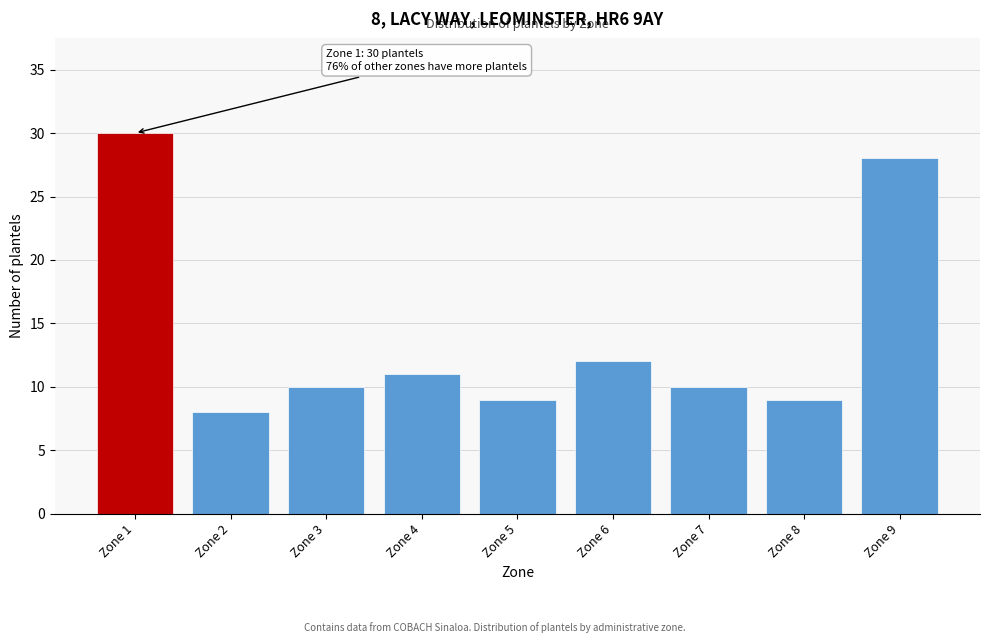

Reading left to right, transcribe all the data shown in this chart.

Zone 1=30	Zone 2=8	Zone 3=10	Zone 4=11	Zone 5=9	Zone 6=12	Zone 7=10	Zone 8=9	Zone 9=28